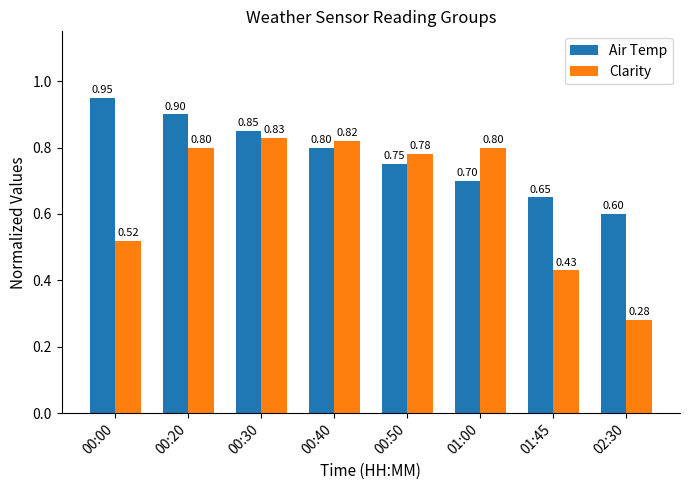

What is the total value across all series at 00:00?

1.5